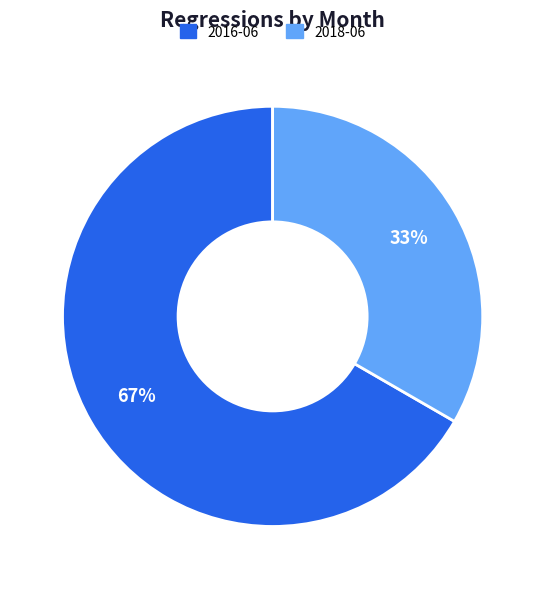

Is it true that 2016-06 is 67% of the pie?

True